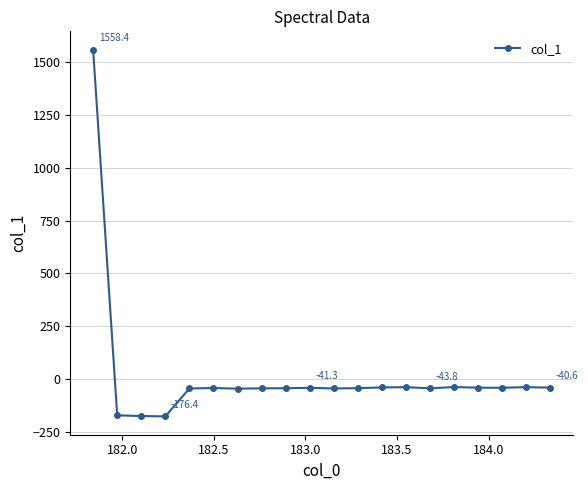

What is the minimum value shown in the chart?

-176.4